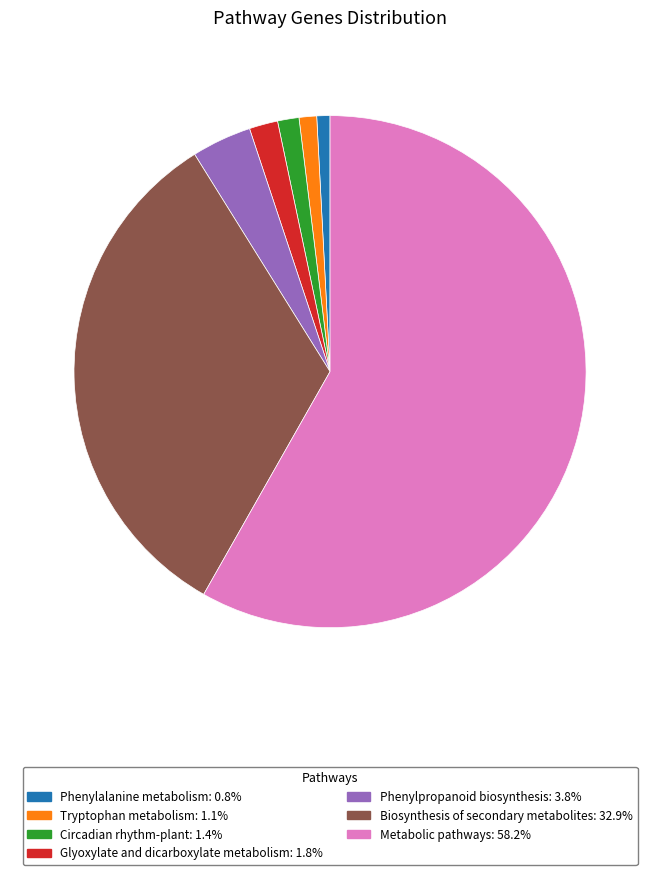

Which slice is the largest?

Metabolic pathways